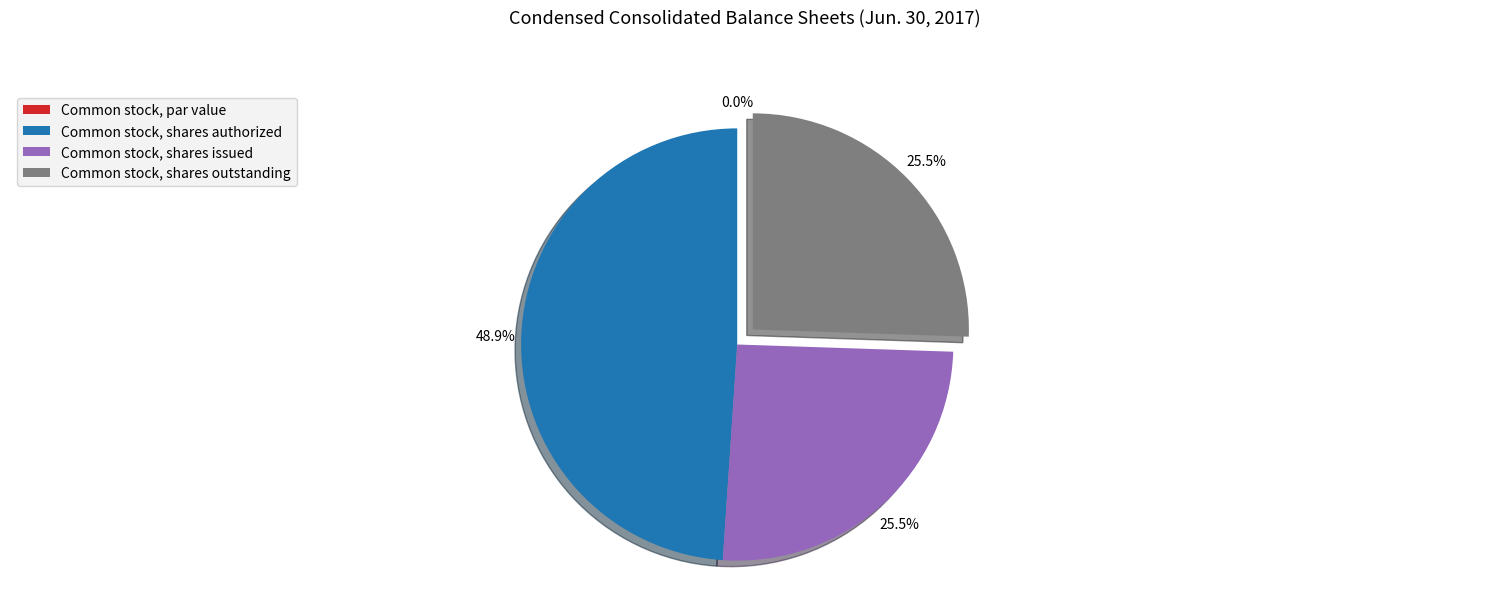

Does Common stock, shares issued account for over 50% of the chart?

No